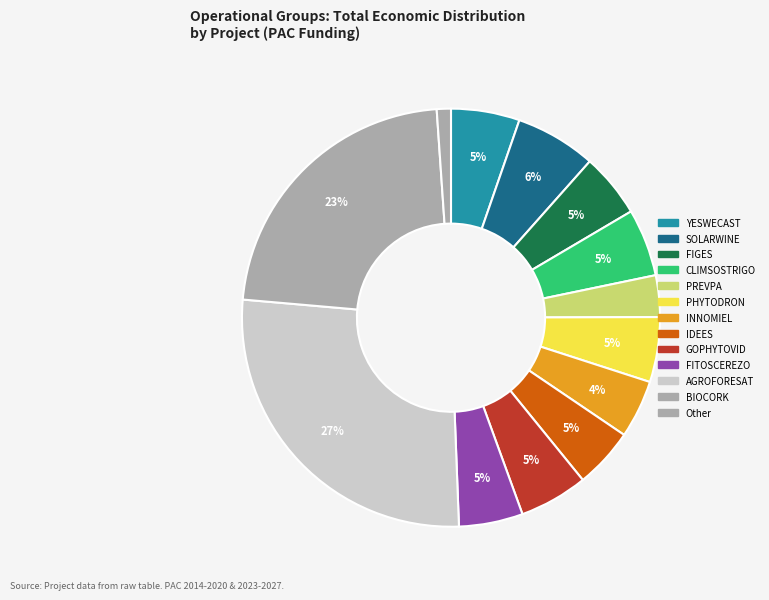

Count the number of slices in the pie.

13